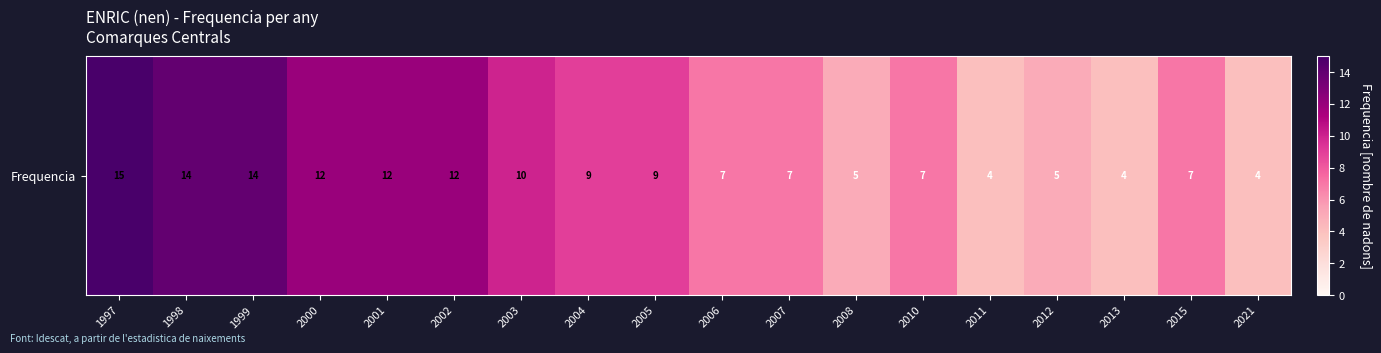

Approximately how many times larger is the value at 2011 compared to 2007?

0.6